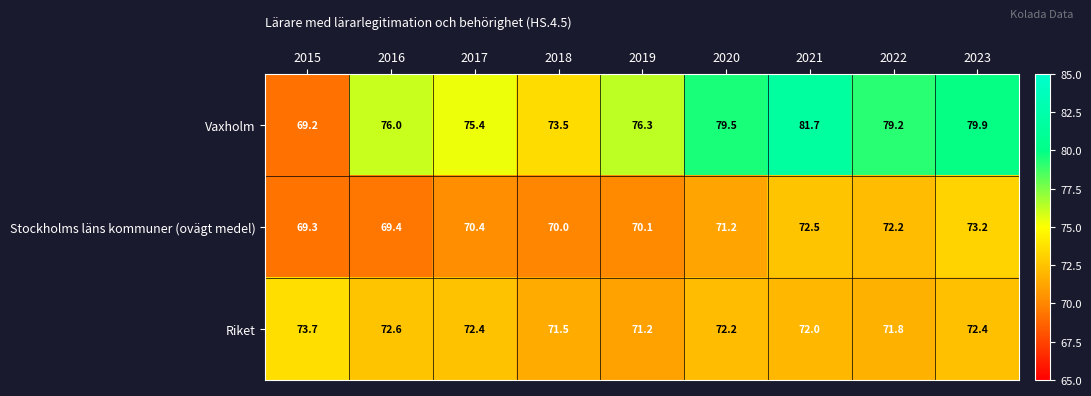

True or false: Riket has a value of 105.7 at 2023.

False